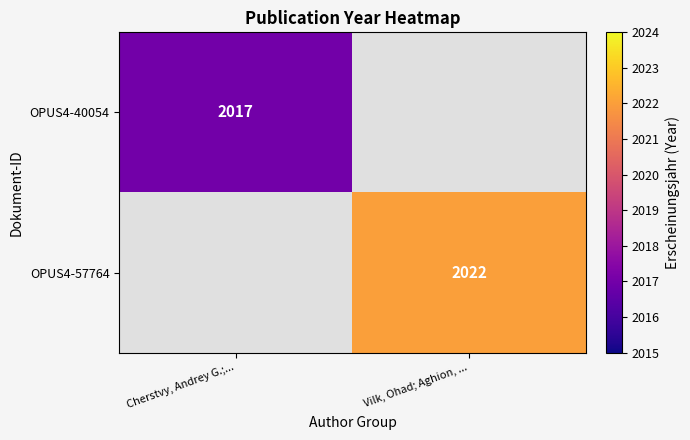

True or false: OPUS4-40054 has a value of 2017 at Cherstvy, Andrey G.;....

True